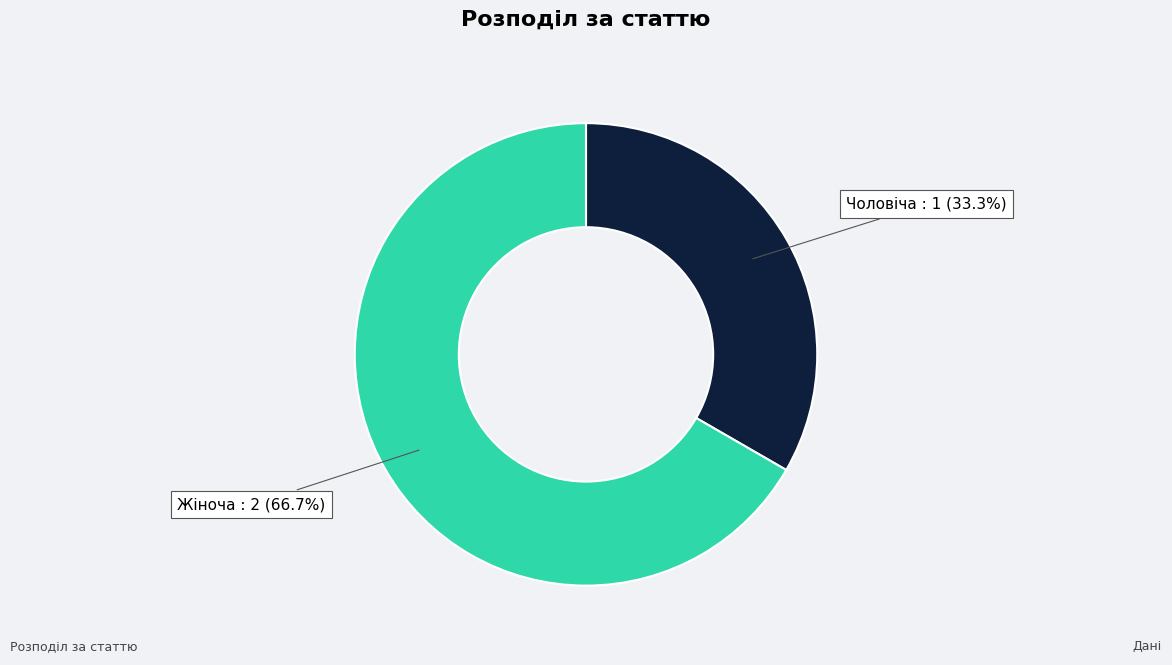

Which has a higher value, Чоловіча or Жіноча?

Жіноча